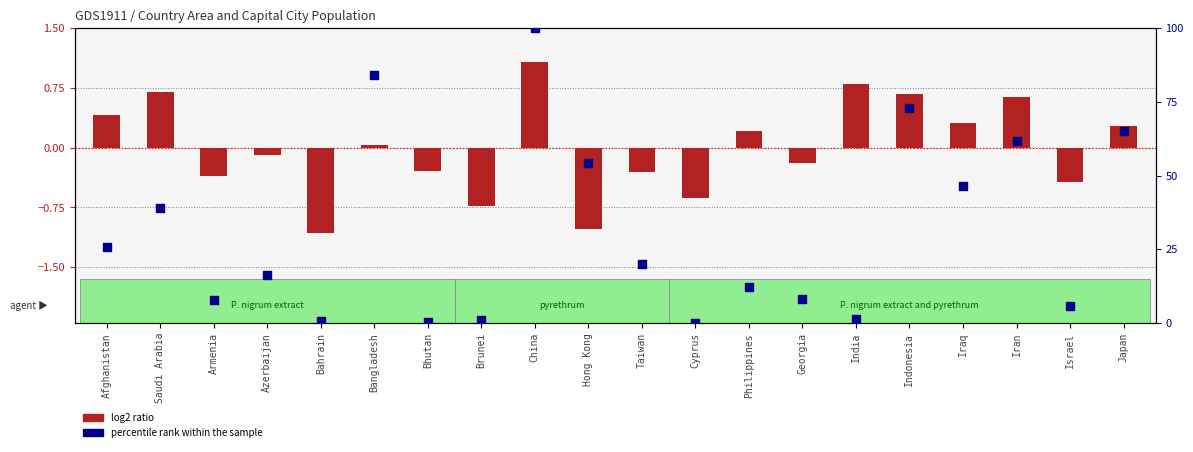

What is the total value across all series at Armenia?

7.4